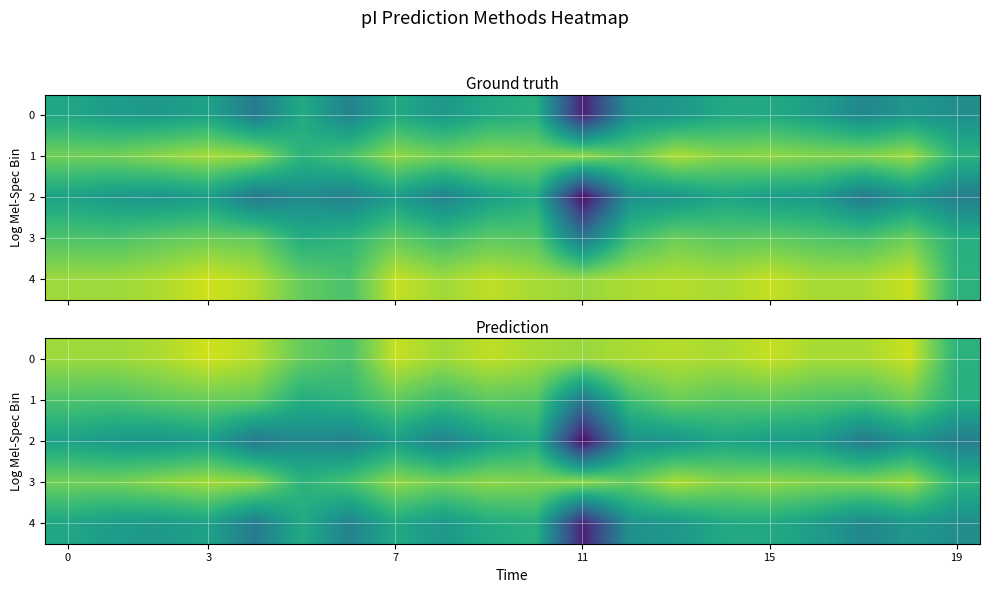

How many series are shown in this chart?

5